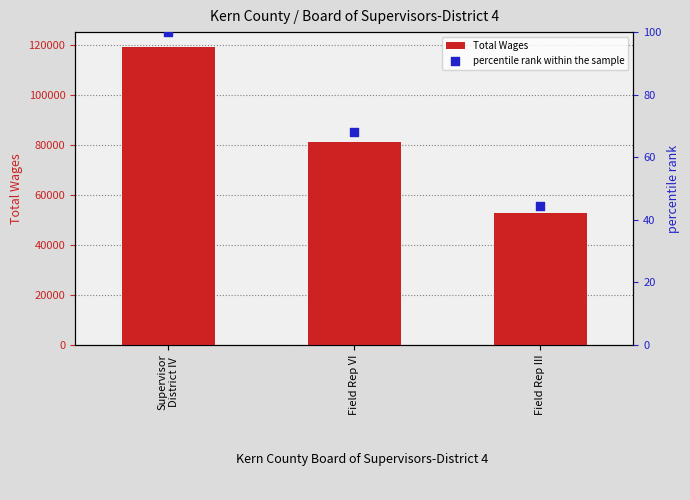

Is the value of percentile rank within the sample at Field Rep III greater than the value of Total Wages at Supervisor
District IV?

No